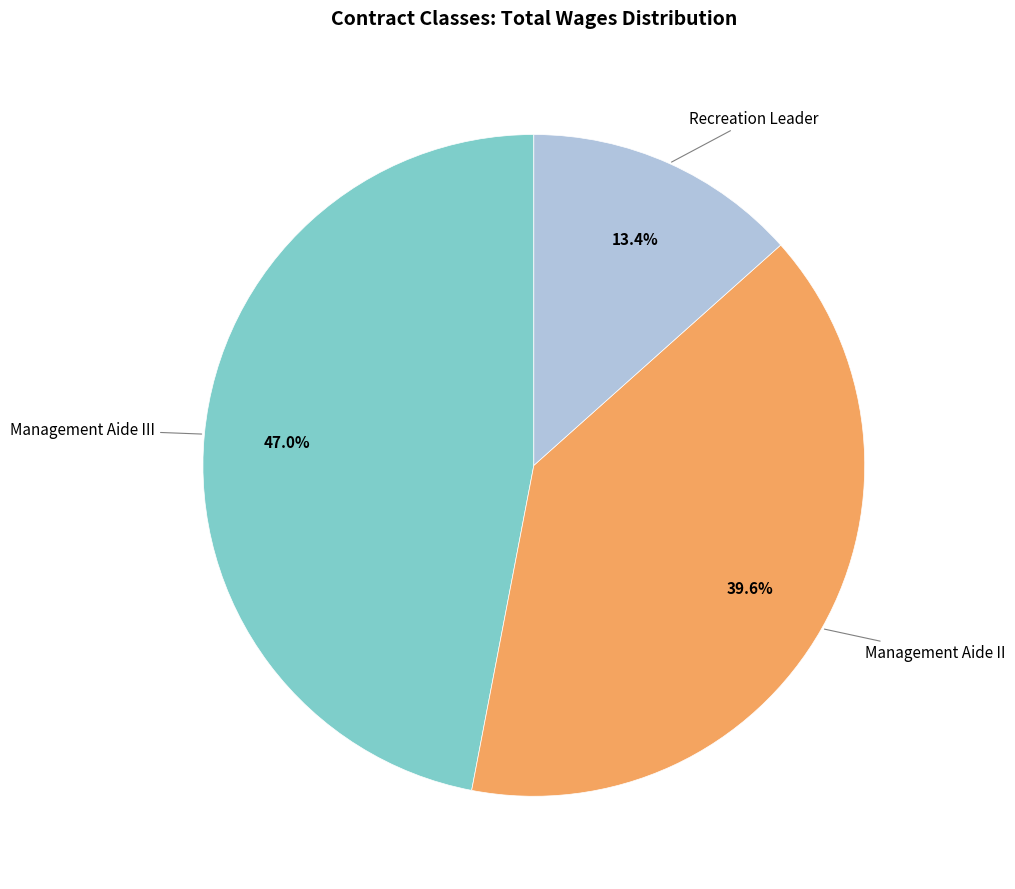

Does any single category account for the majority?

No